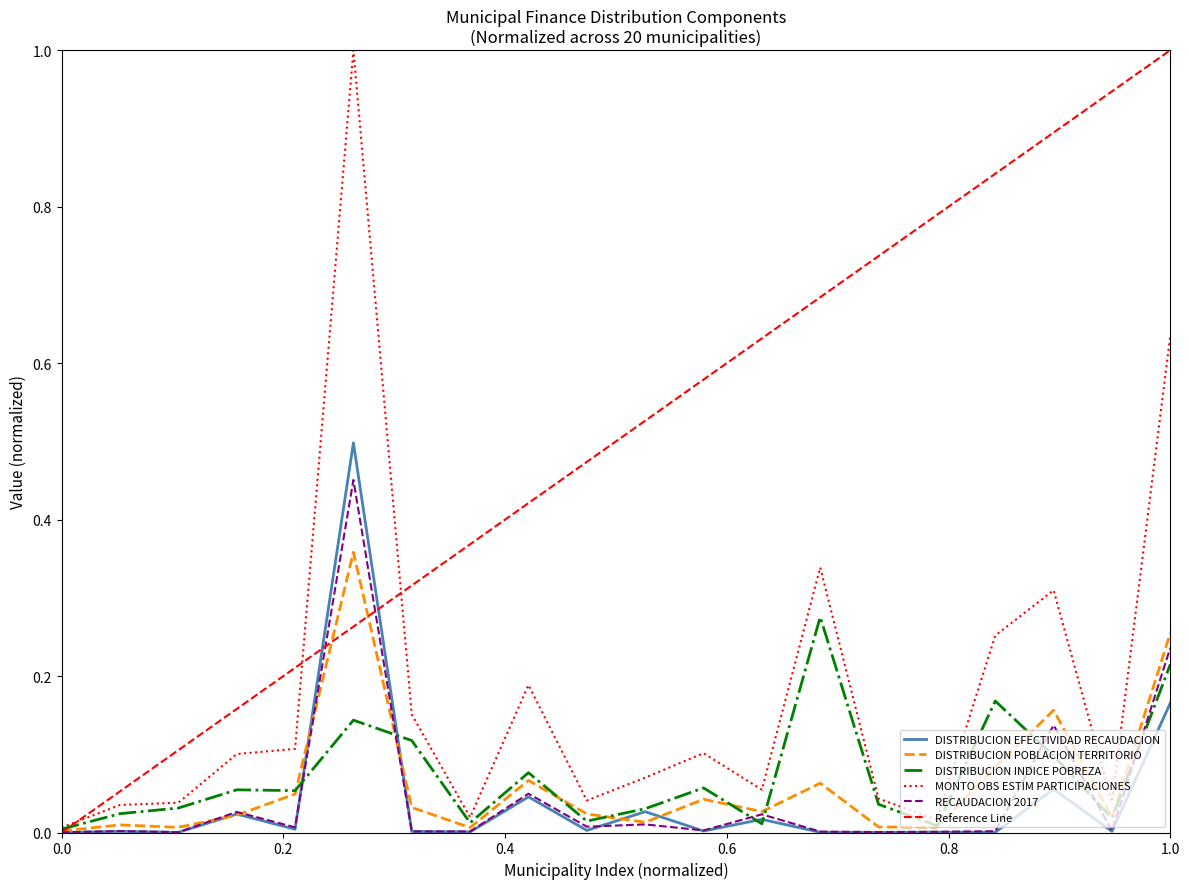

Does the chart display data point markers on the line(s)?

No